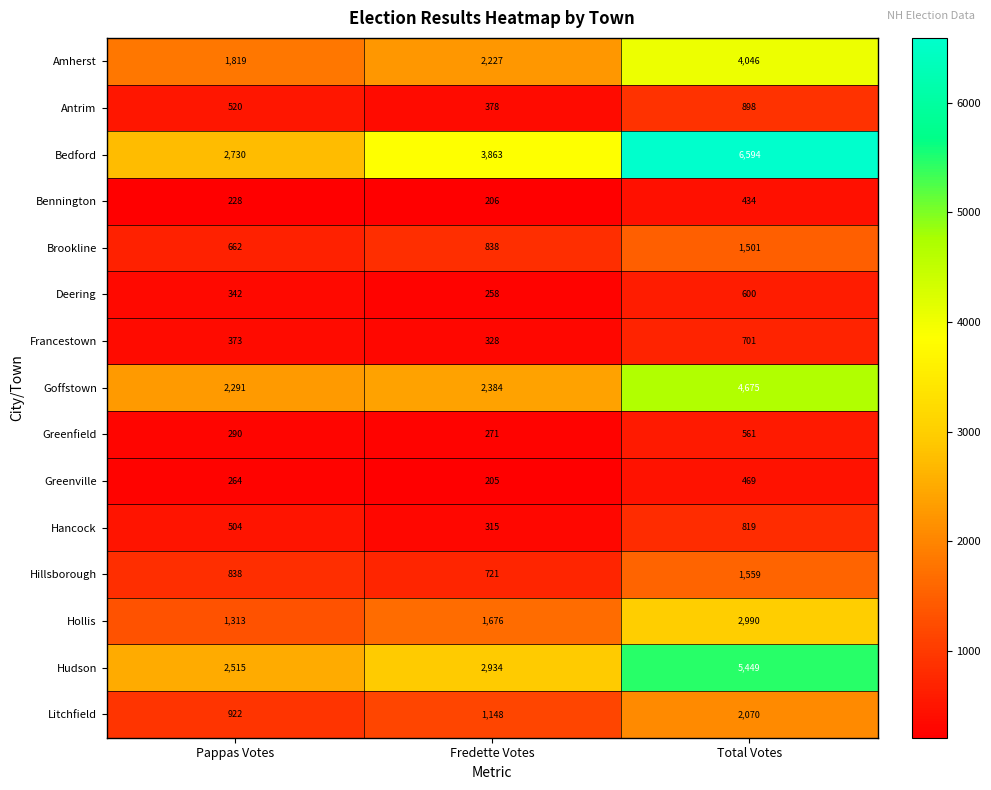

What is the difference between the maximum and minimum values in the Goffstown series?

2384